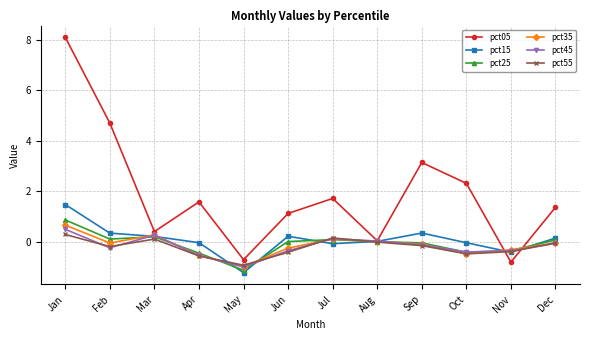

Where is the first local minimum for pct05?

Mar